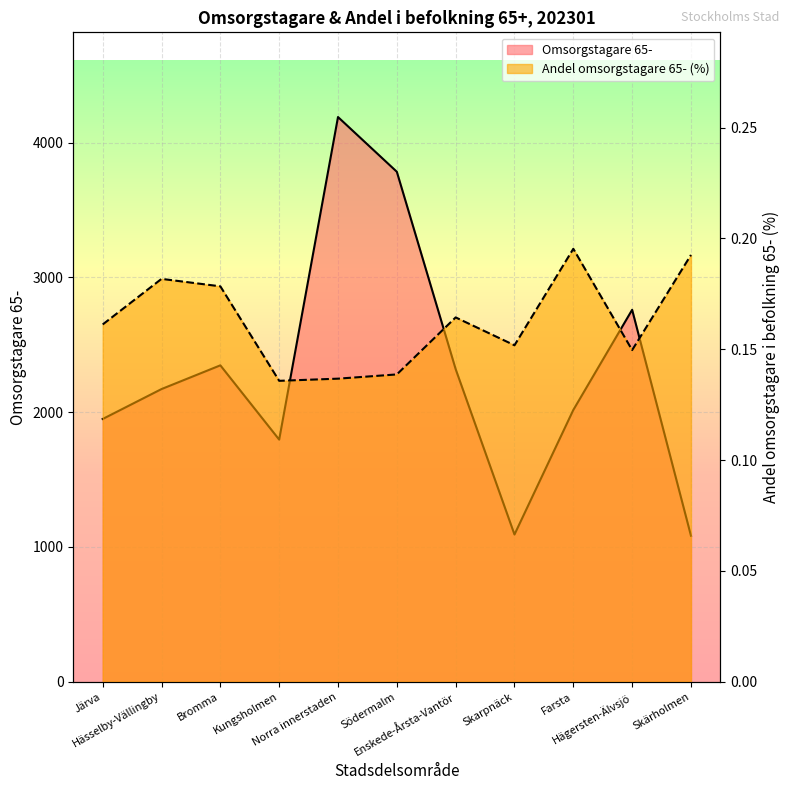

What are all the series names shown in the legend?

Omsorgstagare 65-, Andel omsorgstagare 65- (%)